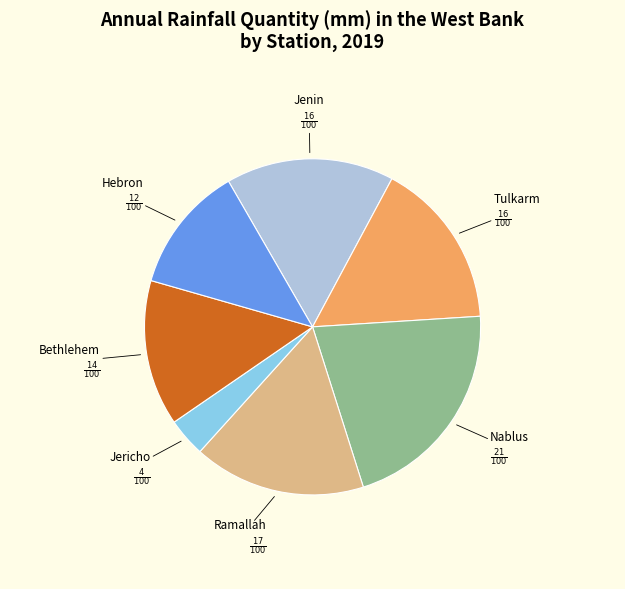

How many segments does this pie chart have?

7